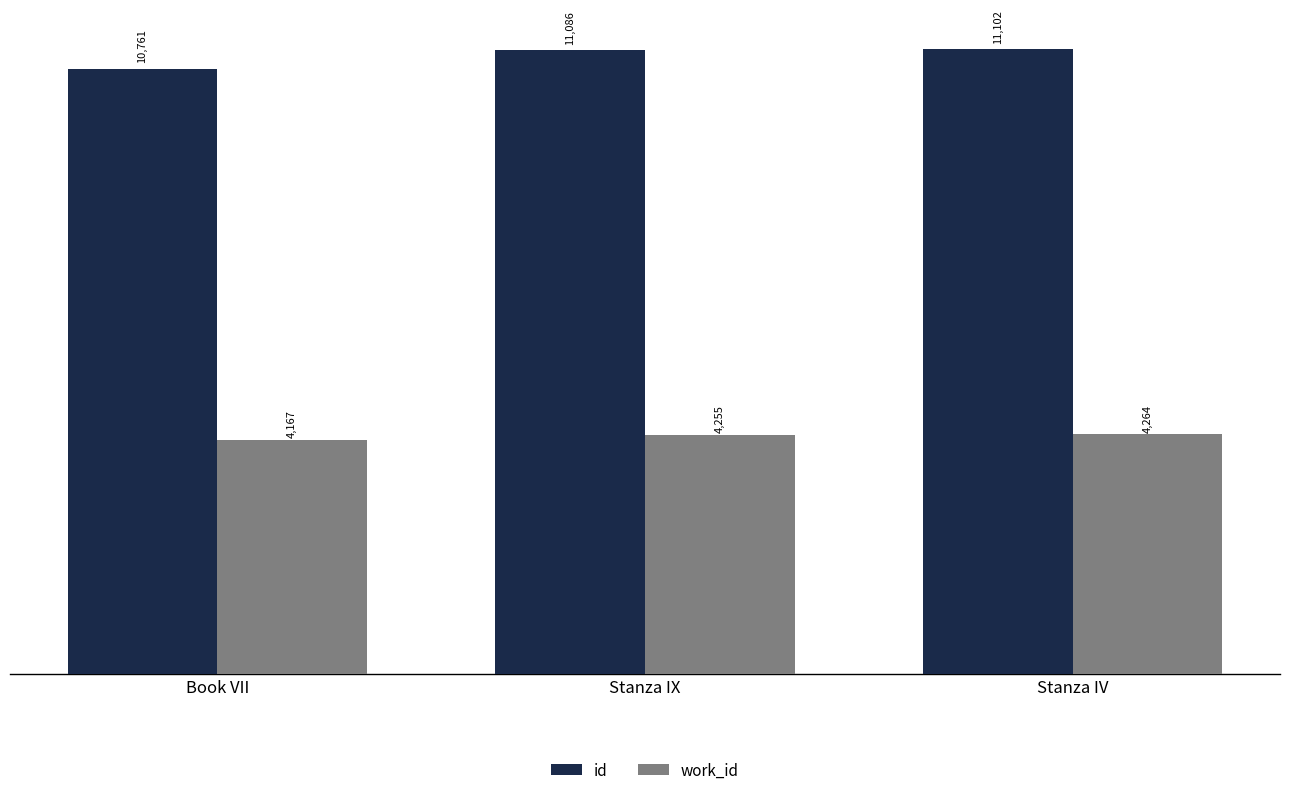

True or false: work_id has a value of 5916 at Stanza IX.

False